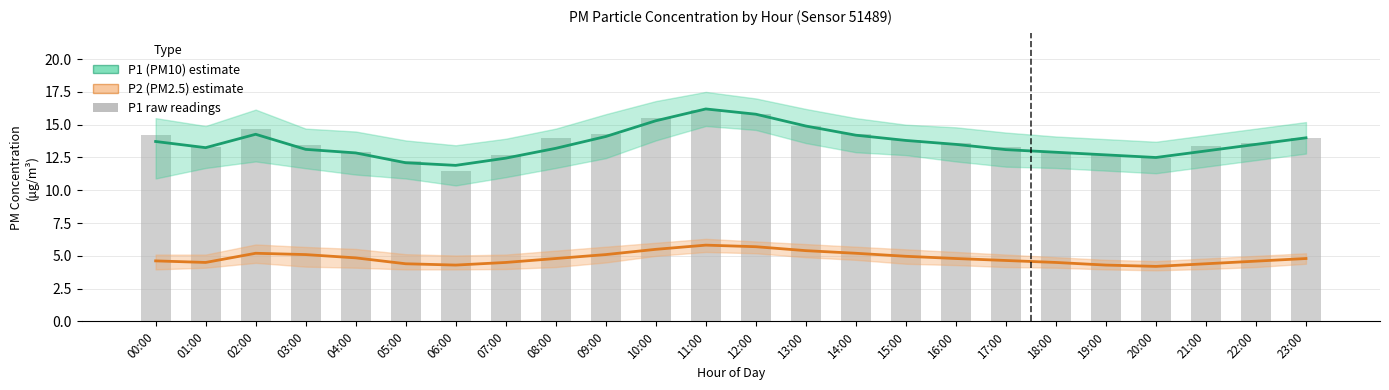

Read the P1 (PM10) value at 09:00.

14.1